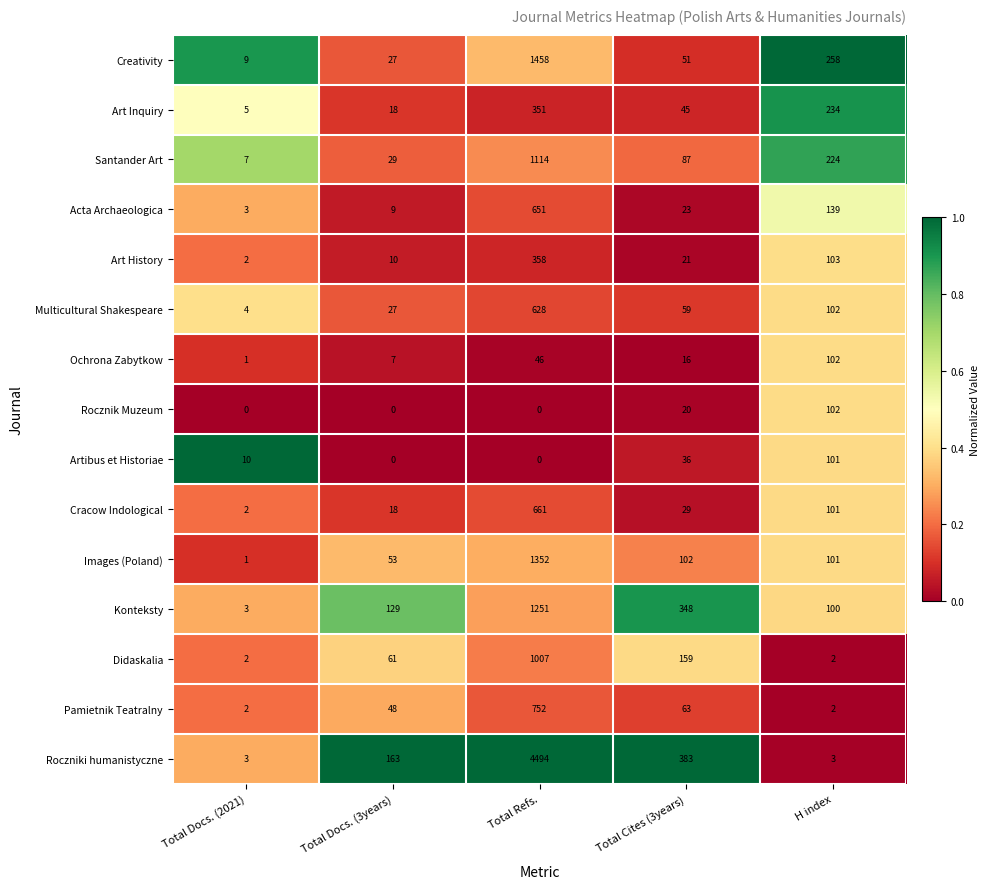

What is the total value across all series at Total Docs. (2021)?

54